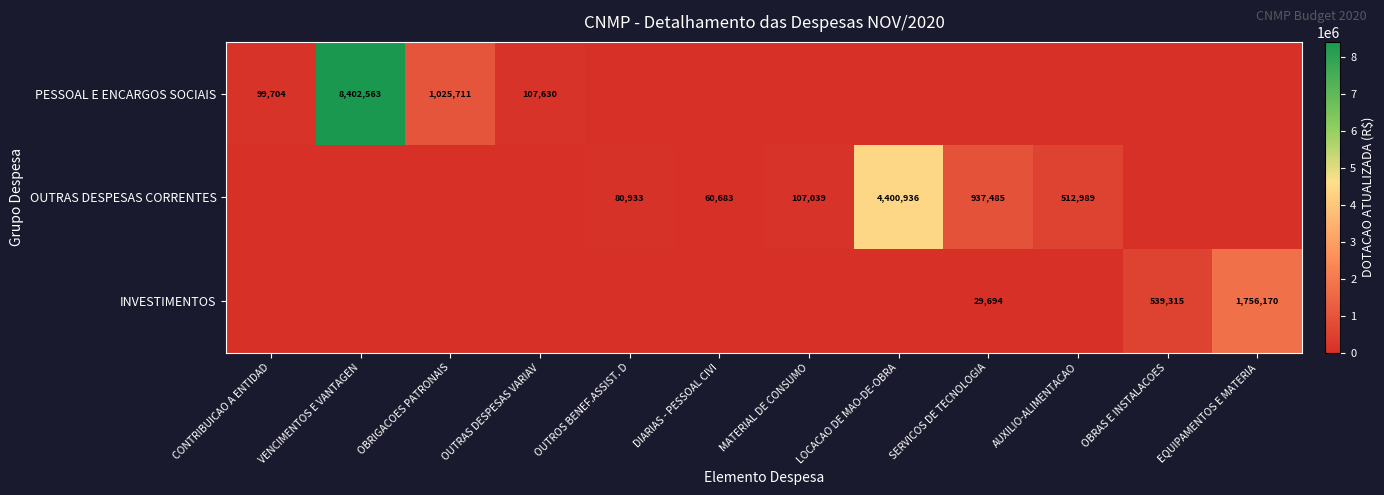

The value of OUTRAS DESPESAS CORRENTES at LOCACAO DE MAO-DE-OBRA is 2798520. True or false?

False